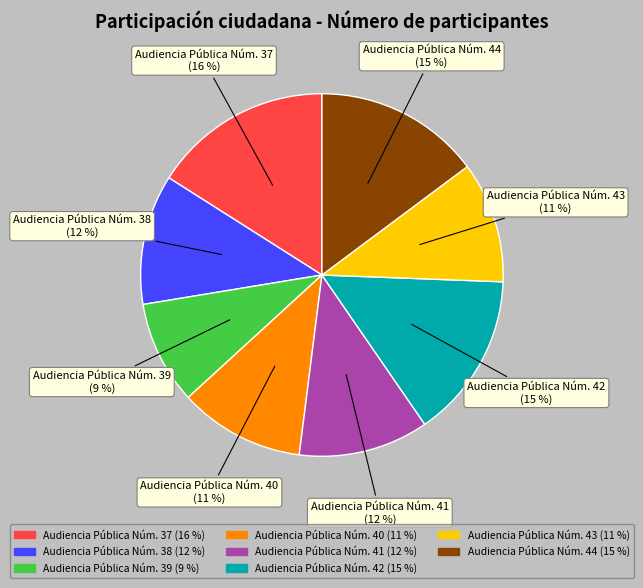

Which has a higher value, Audiencia Pública Núm. 37 or Audiencia Pública Núm. 44?

Audiencia Pública Núm. 37